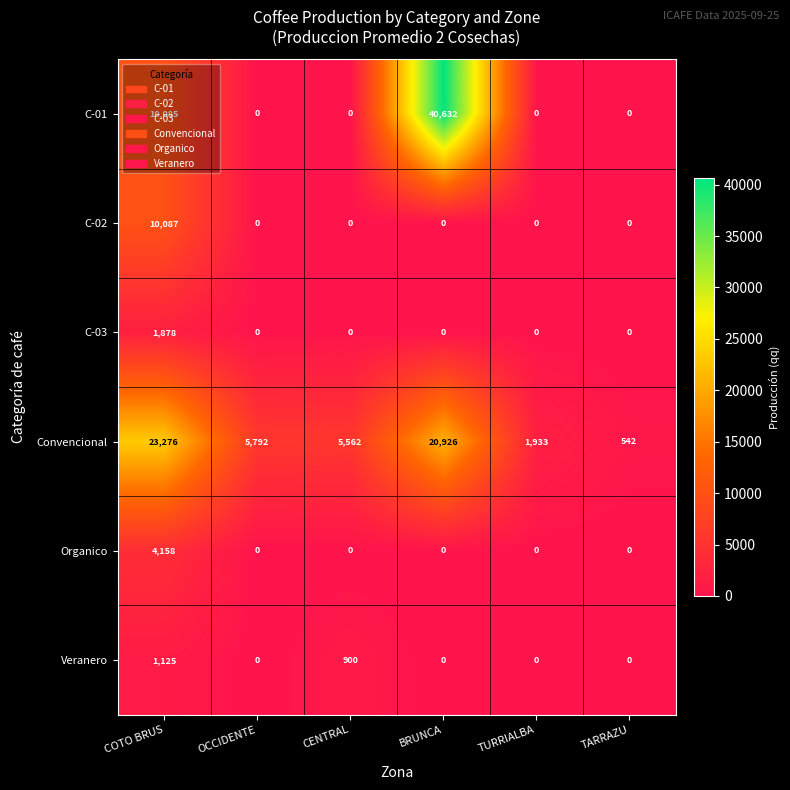

Count the number of data series in this chart.

6